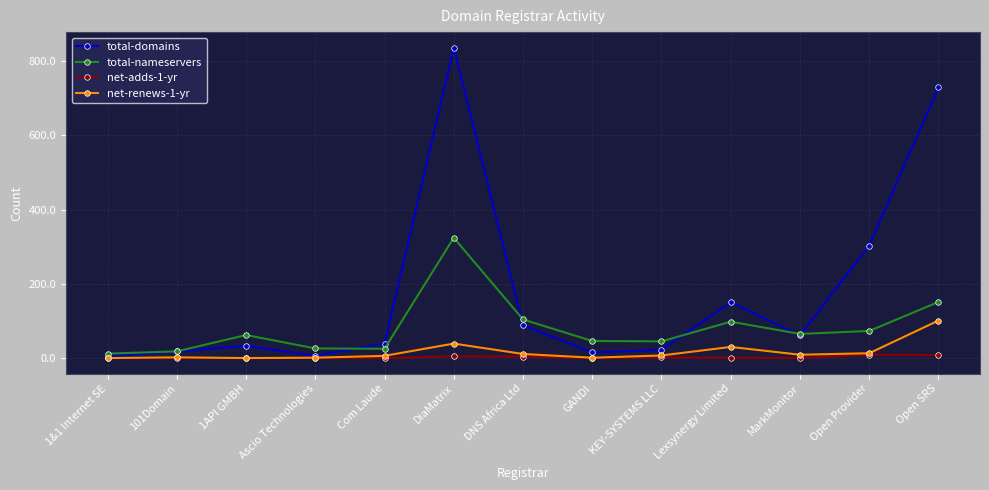

At which category does the chart reach its peak across all series?

DiaMatrix